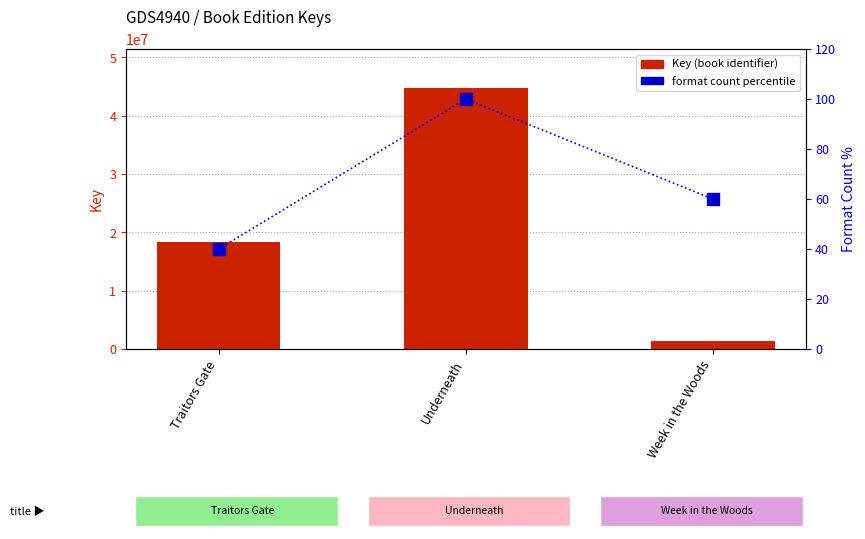

What is the maximum value shown in the chart?

44734462